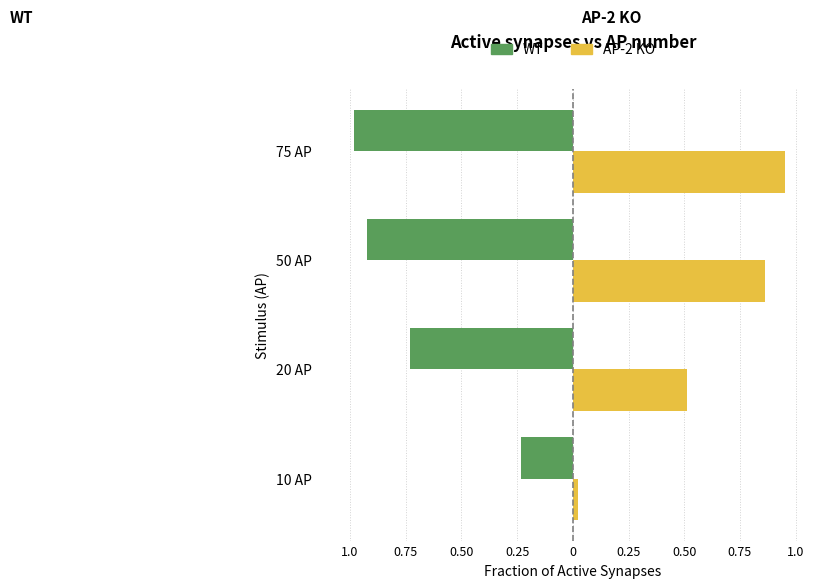

What position from the left is 50 AP?

3